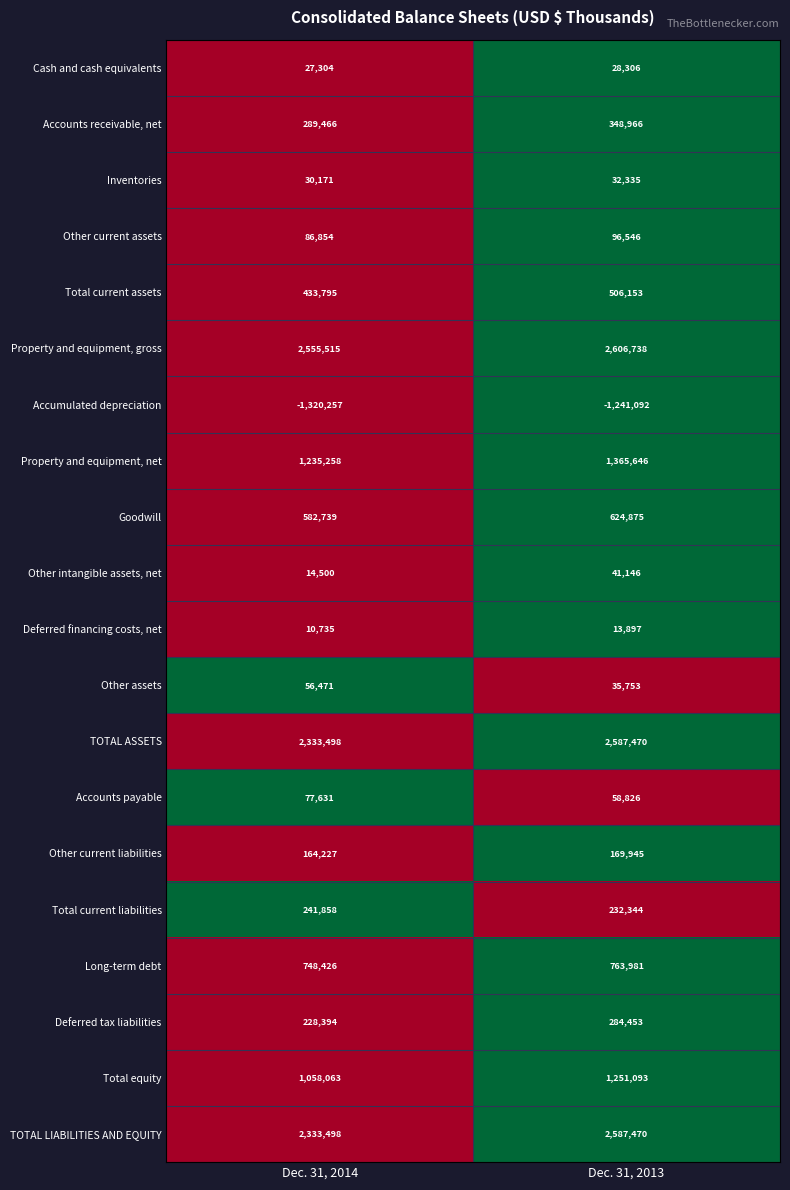

Is the value of Long-term debt at Dec. 31, 2013 greater than the value of Total current assets at Dec. 31, 2013?

Yes